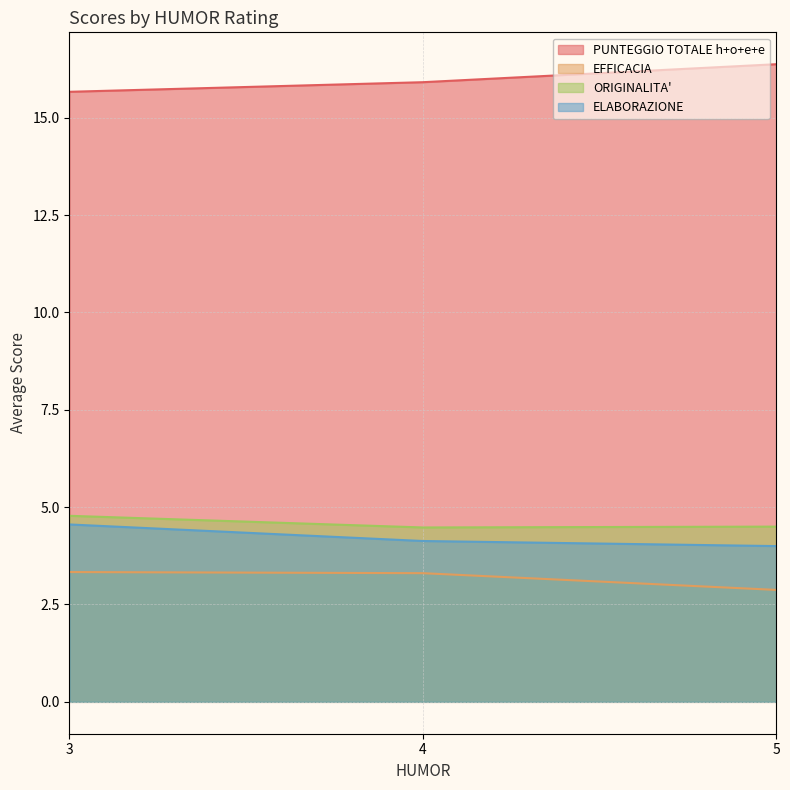

Which series has the largest total across all categories?

PUNTEGGIO TOTALE h+o+e+e